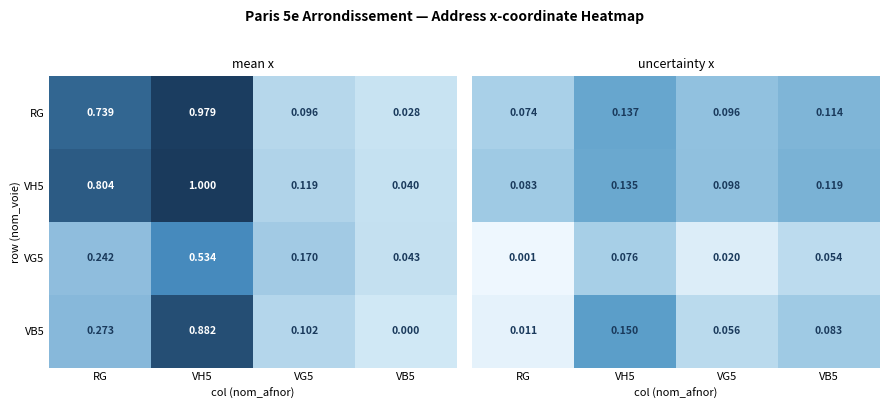

Which label corresponds to the largest value in the chart?

VH5